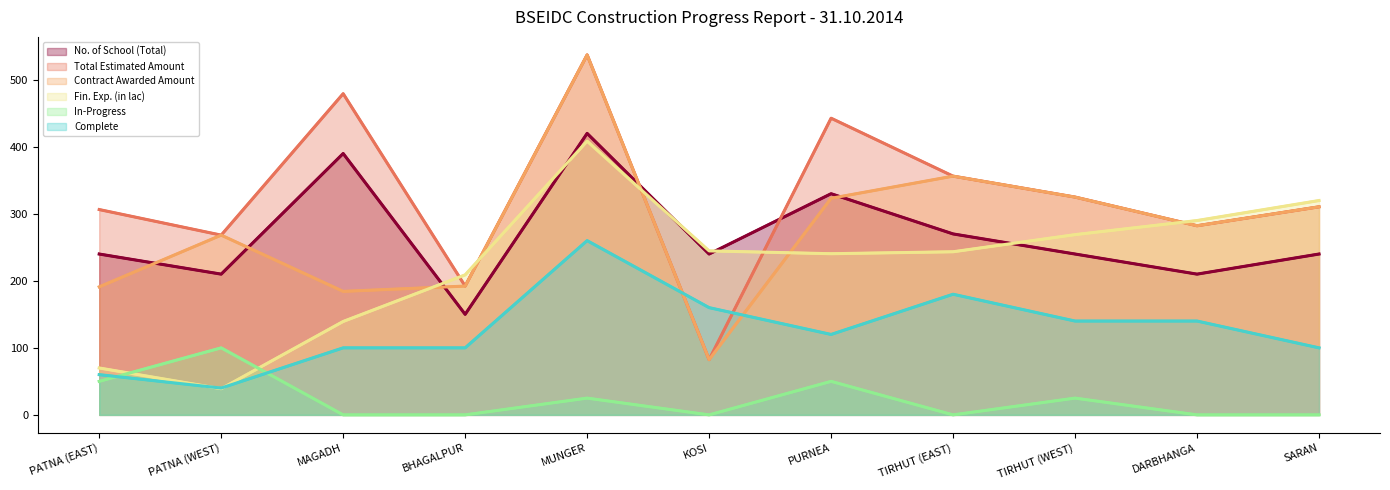

Is it true that No. of School (Total) equals 210.0 at DARBHANGA?

True